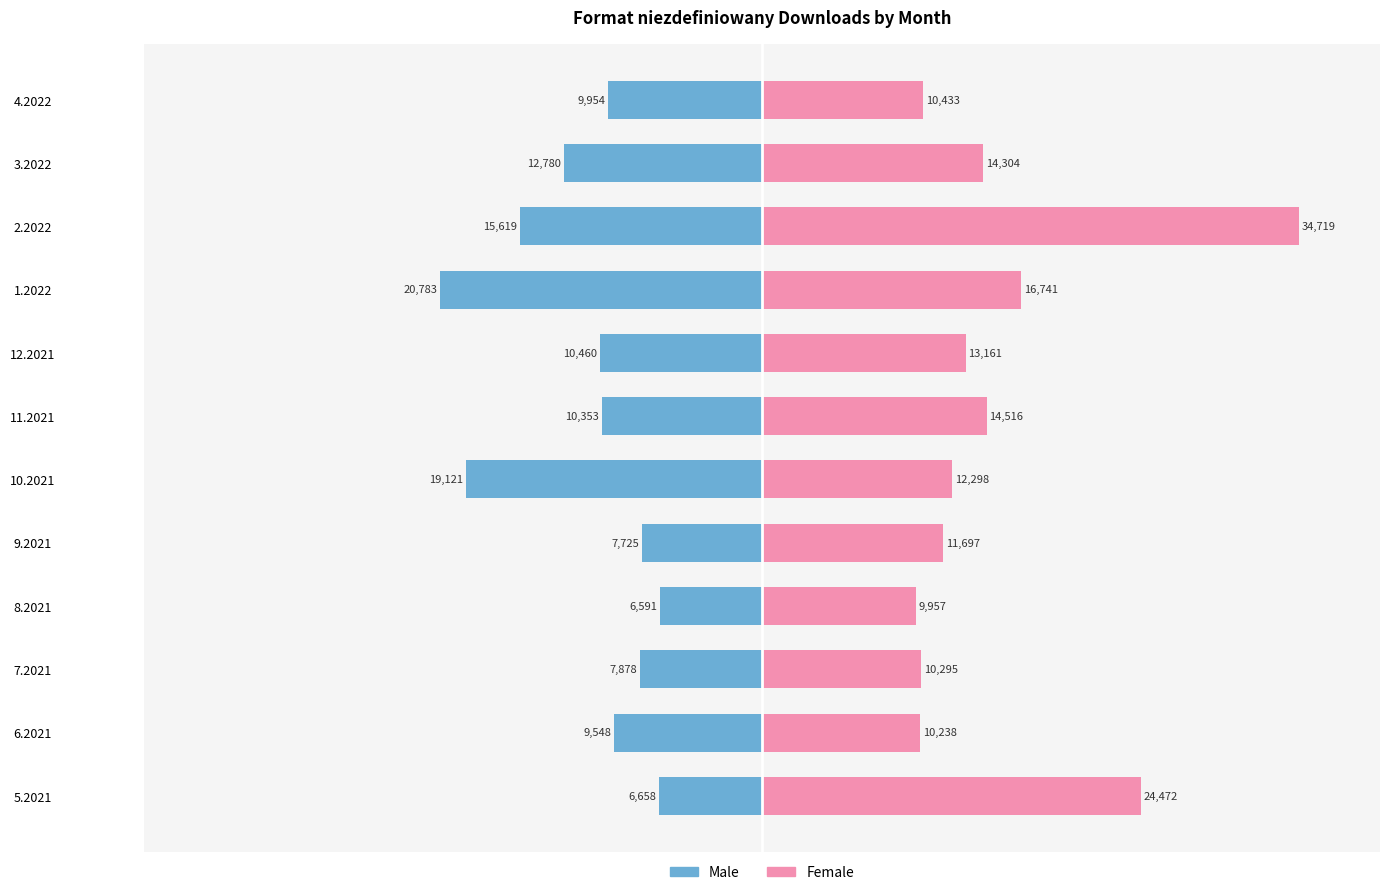

What are all the series names shown in the legend?

Male, Female